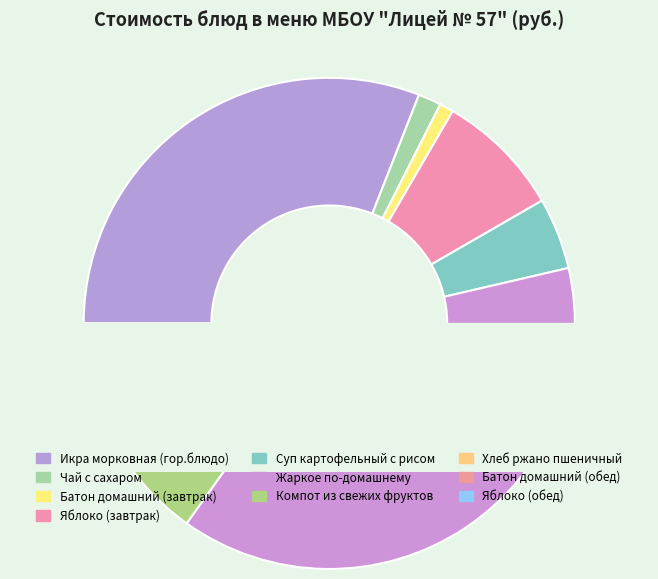

Which category has the biggest portion of the pie?

Жаркое по-домашнему